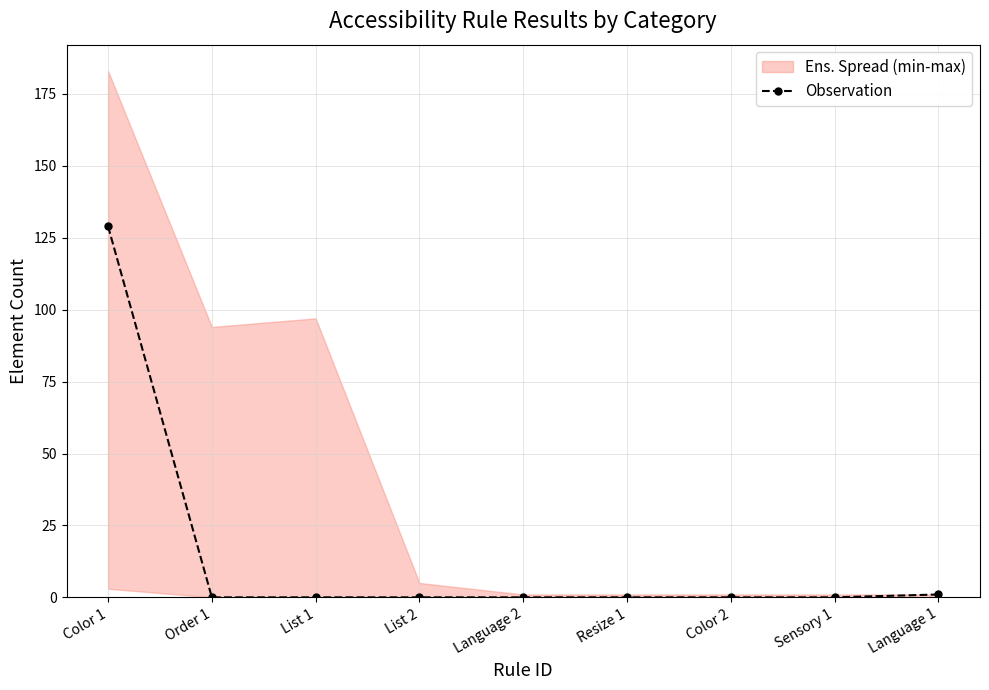

Reading left to right, what are all the values shown in this chart?

Color 1=129	Order 1=0	List 1=0	List 2=0	Language 2=0	Resize 1=0	Color 2=0	Sensory 1=0	Language 1=1